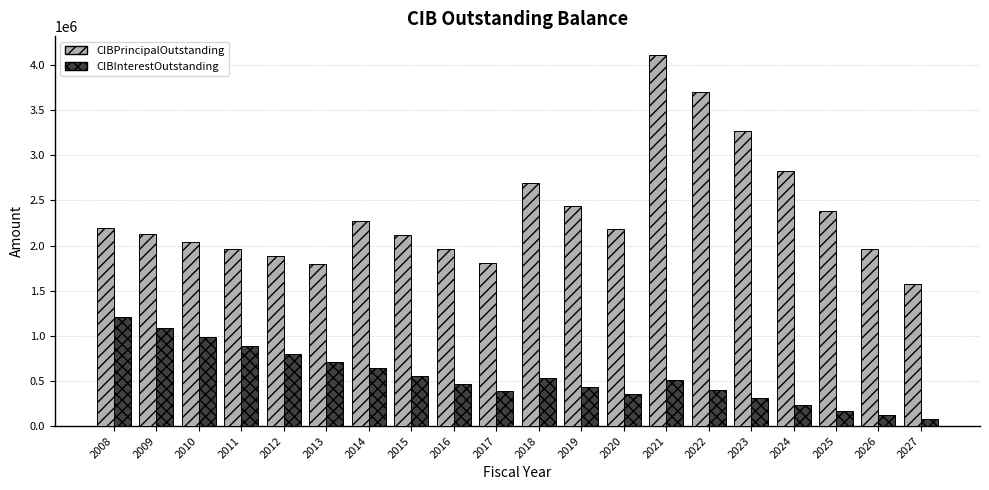

At which label does CIBPrincipalOutstanding reach its minimum?

2027